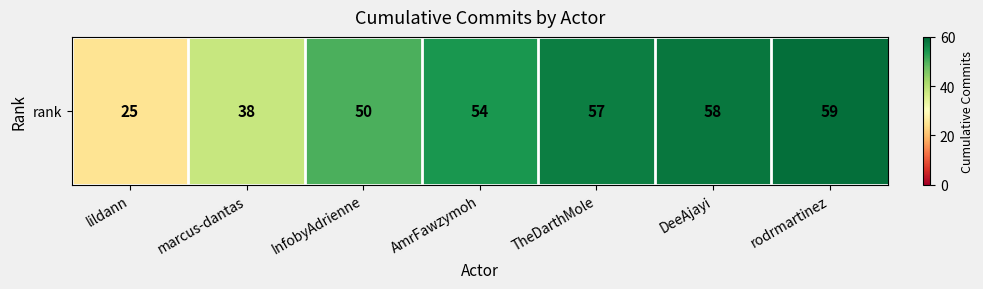

Which label corresponds to the largest value in the chart?

rodrmartinez